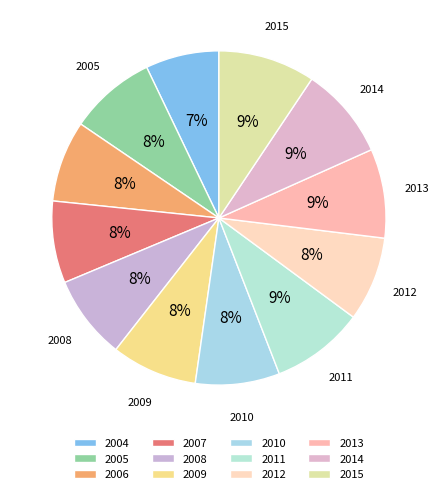

To the nearest percent, what is the combined percentage of 2008 and 2012?

16%